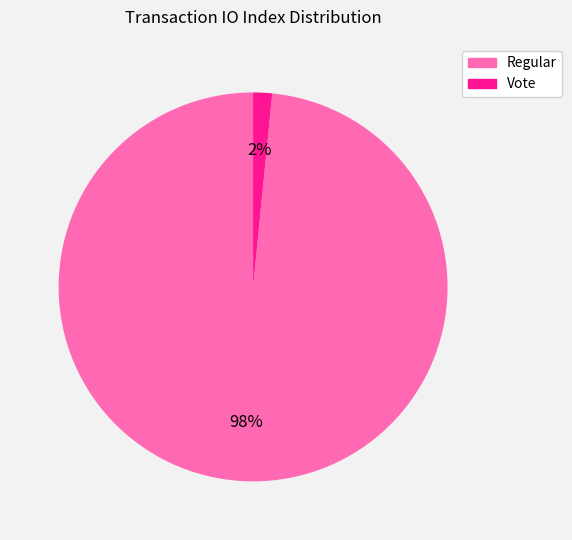

Rank the categories by value from highest to lowest.

Regular, Vote